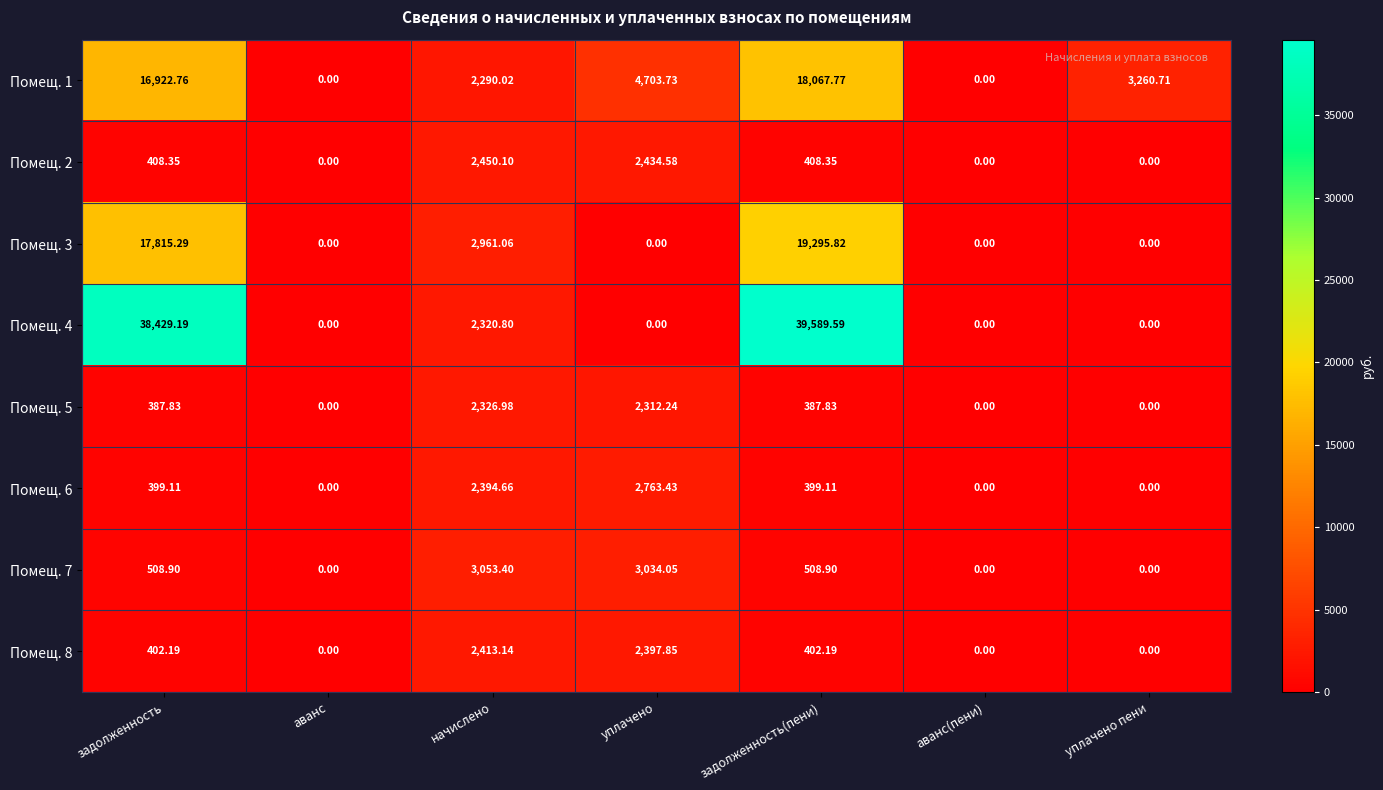

Is the value of Помещ. 4 at задолженность(пени) greater than the value of Помещ. 2 at задолженность?

Yes